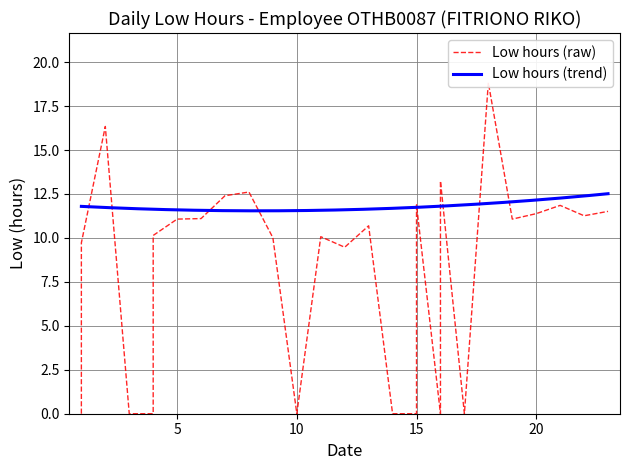

What is the highest value of the Low hours (trend) series?

12.5